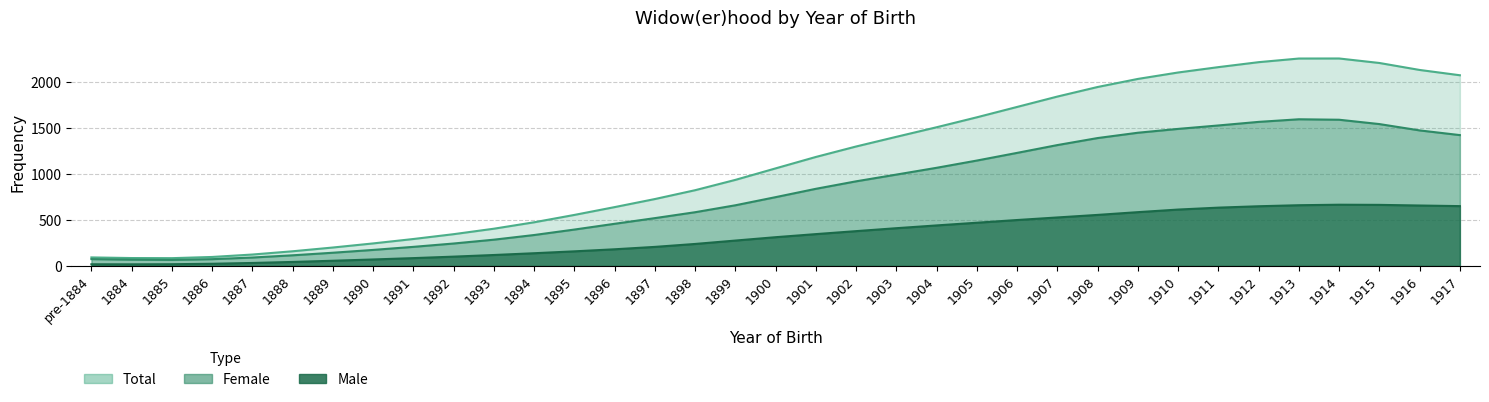

What is the label of the 4th point from the right?

1914